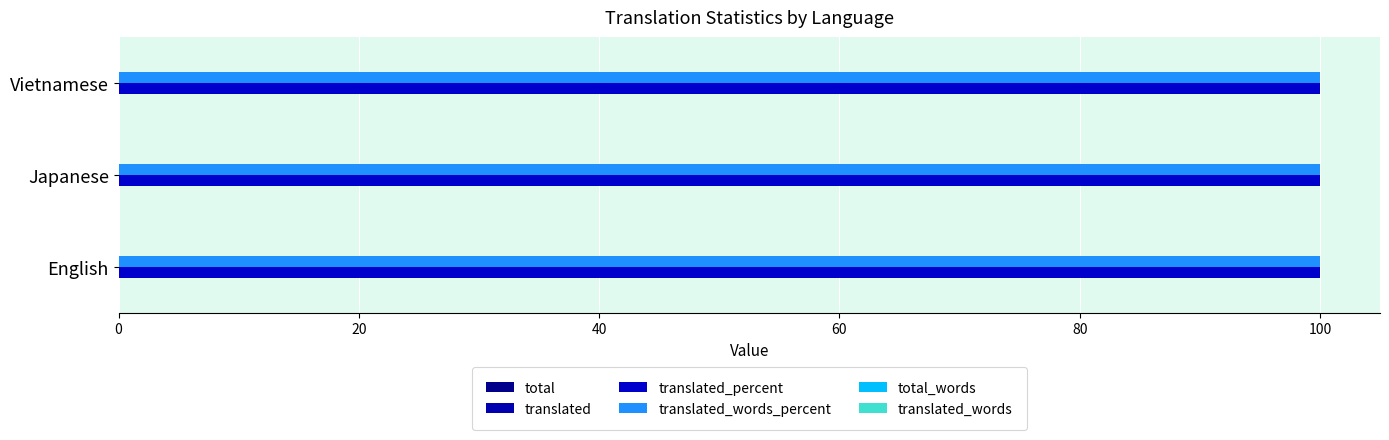

The translated_percent series shows 43 at Vietnamese. True or false?

False